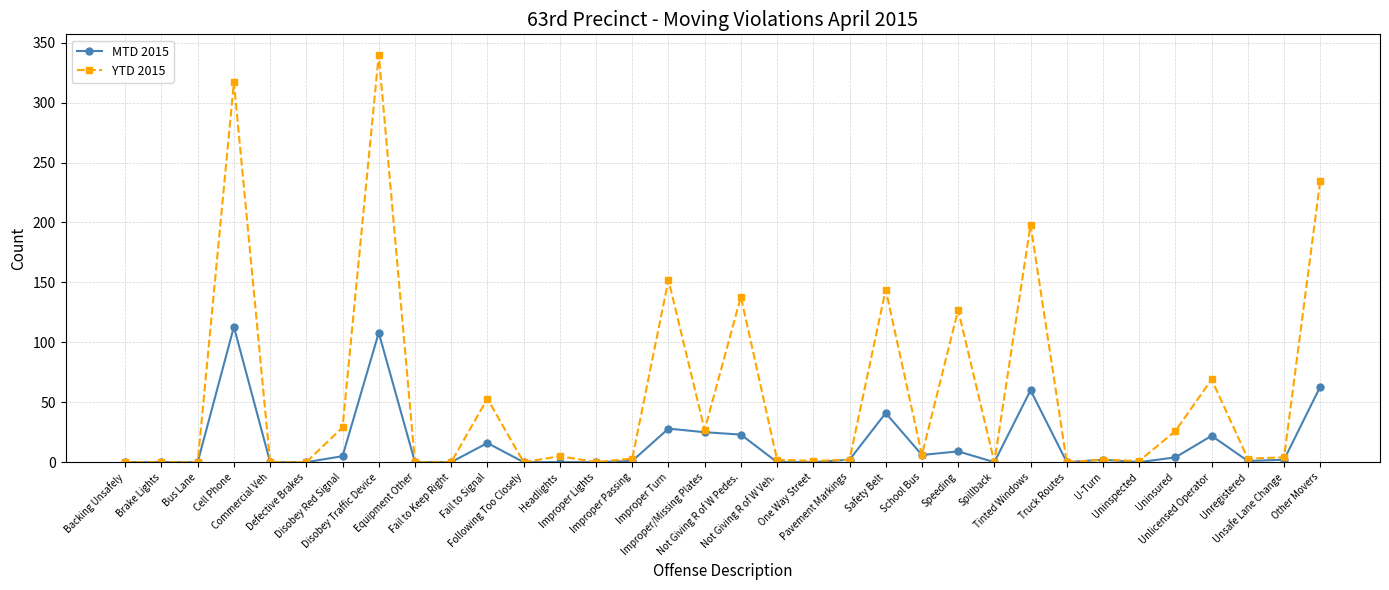

How many series are shown in this chart?

2